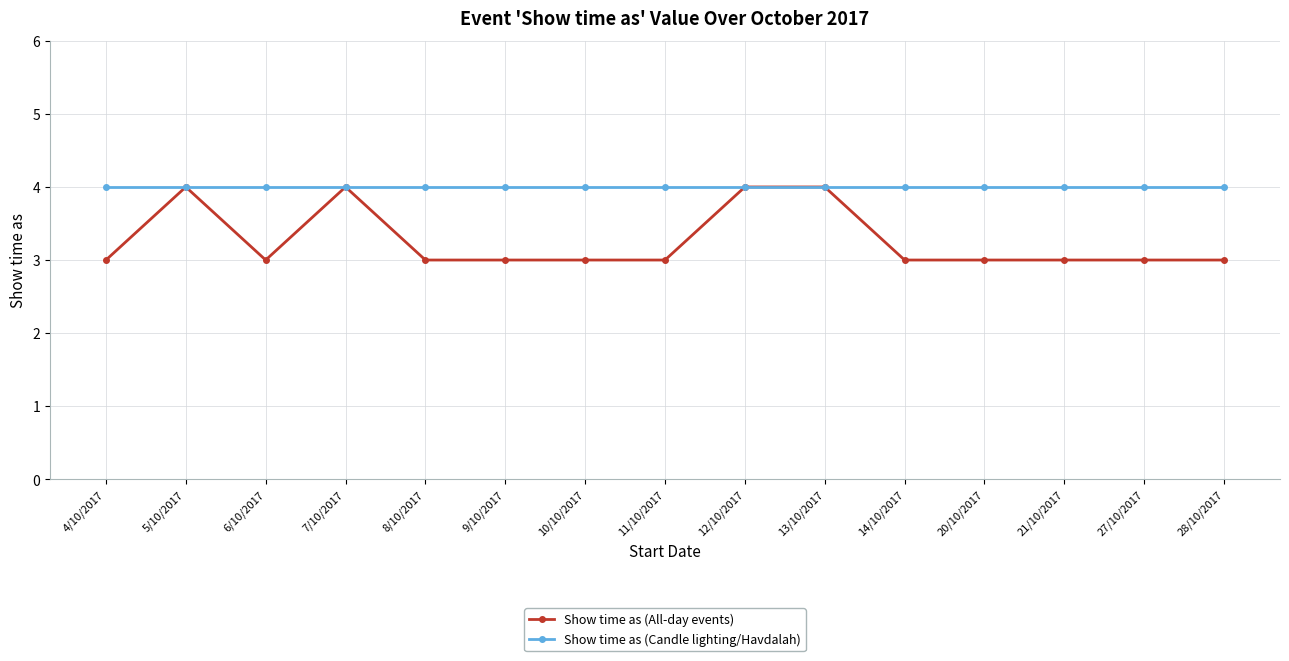

At 6/10/2017, list the series in order from smallest to largest.

Show time as (All-day events), Show time as (Candle lighting/Havdalah)